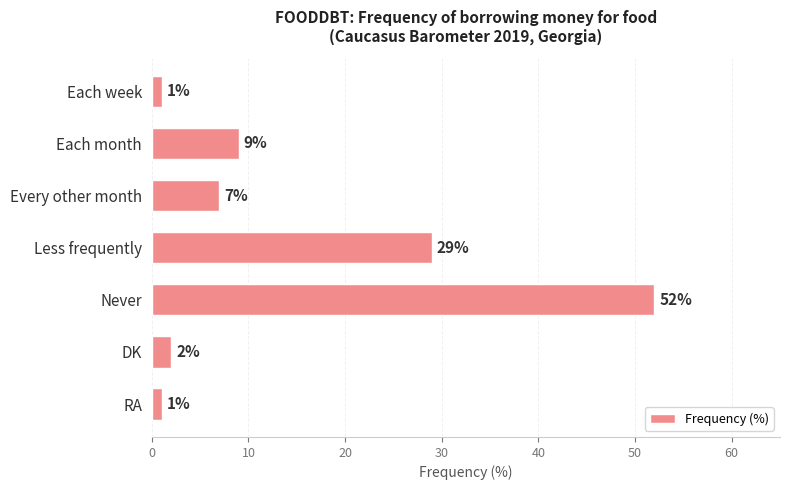

Is it true that the value at RA is 1?

True